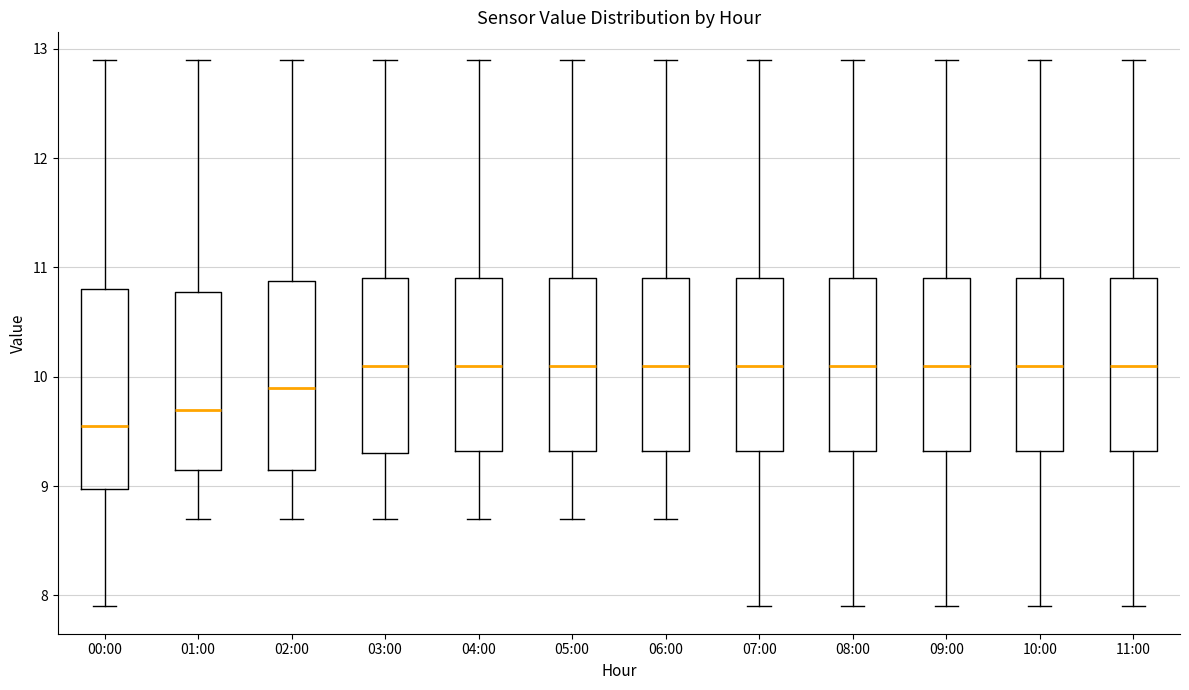

Reading left to right, transcribe this box plot: for each box, give where its median line is, the range the box spans, and where its two whiskers end, as read against the y-axis. The values are not printed on the chart, so give them approximately, as read against the axis.

00:00: median 9.6, box 9.0 to 10.8, whiskers 7.9 to 12.9
01:00: median 9.7, box 9.2 to 10.8, whiskers 8.7 to 12.9
02:00: median 9.9, box 9.2 to 10.9, whiskers 8.7 to 12.9
03:00: median 10.1, box 9.3 to 10.9, whiskers 8.7 to 12.9
04:00: median 10.1, box 9.3 to 10.9, whiskers 8.7 to 12.9
05:00: median 10.1, box 9.3 to 10.9, whiskers 8.7 to 12.9
06:00: median 10.1, box 9.3 to 10.9, whiskers 8.7 to 12.9
07:00: median 10.1, box 9.3 to 10.9, whiskers 7.9 to 12.9
08:00: median 10.1, box 9.3 to 10.9, whiskers 7.9 to 12.9
09:00: median 10.1, box 9.3 to 10.9, whiskers 7.9 to 12.9
10:00: median 10.1, box 9.3 to 10.9, whiskers 7.9 to 12.9
11:00: median 10.1, box 9.3 to 10.9, whiskers 7.9 to 12.9